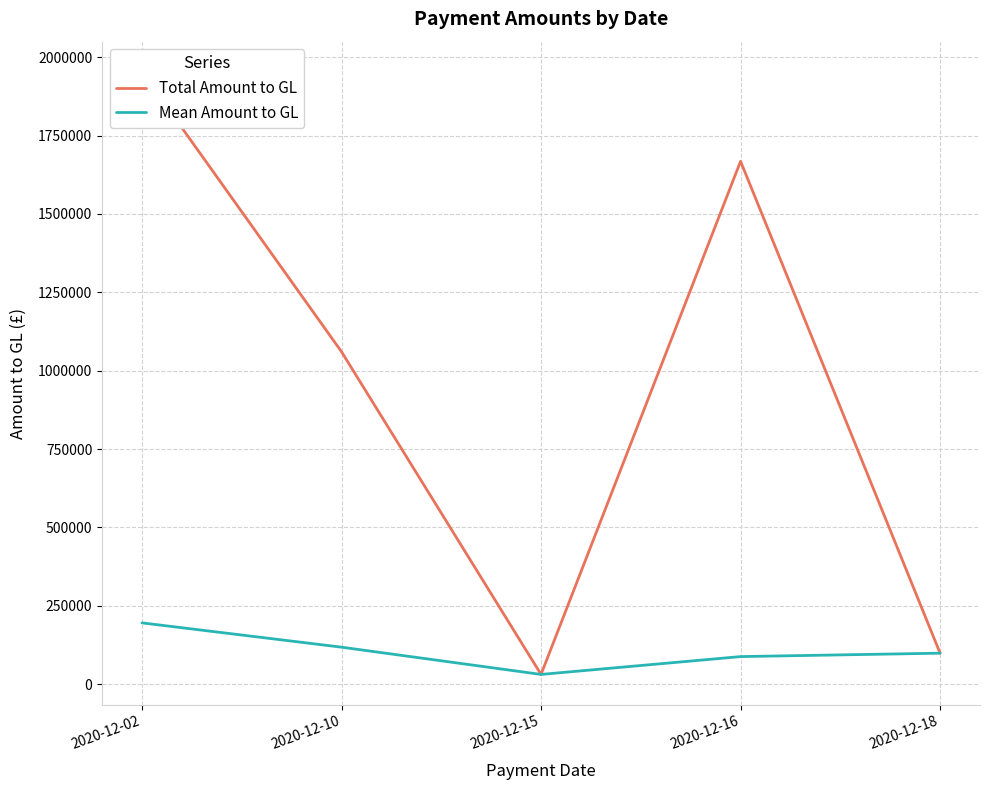

What is the value of the Mean Amount to GL point at the 1st from the left?

195356.0